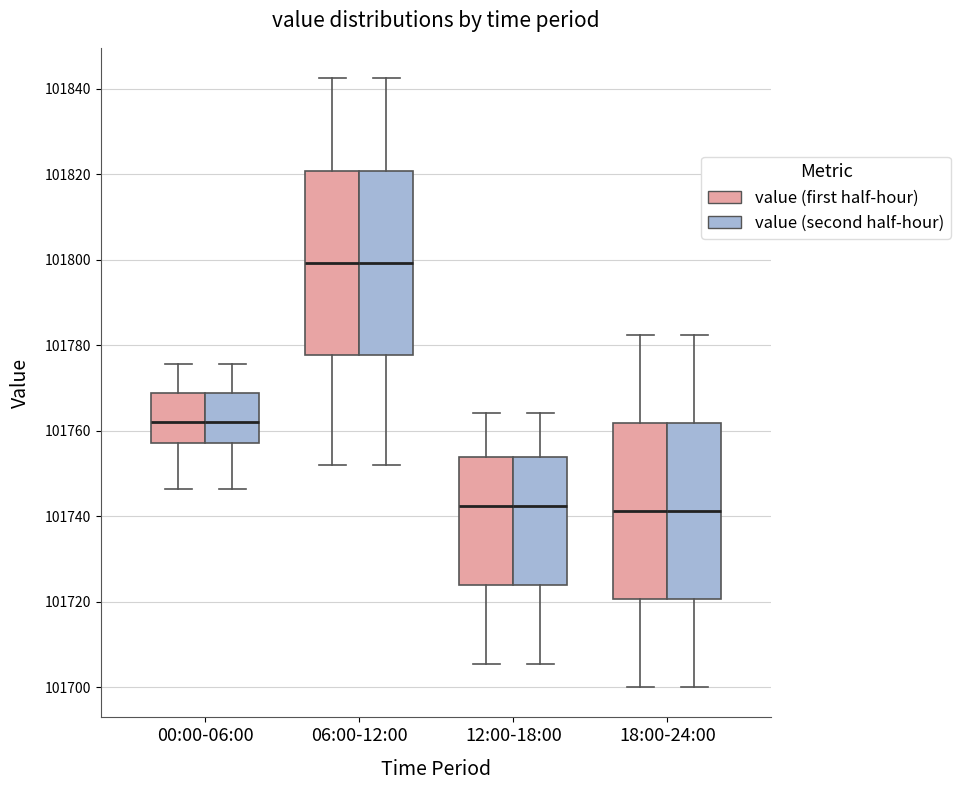

Reading left to right, read every box against the y-axis: the position of its median line, the range the box covers, and the ends of its whiskers. The values are not printed on the chart, so give them approximately, as read against the axis.

00:00-06:00 (value (first half-hour)): median 101762, box 101758 to 101768, whiskers 101746 to 101776
00:00-06:00 (value (second half-hour)): median 101762, box 101758 to 101768, whiskers 101746 to 101776
06:00-12:00 (value (first half-hour)): median 101800, box 101778 to 101820, whiskers 101752 to 101842
06:00-12:00 (value (second half-hour)): median 101800, box 101778 to 101820, whiskers 101752 to 101842
12:00-18:00 (value (first half-hour)): median 101742, box 101724 to 101754, whiskers 101706 to 101764
12:00-18:00 (value (second half-hour)): median 101742, box 101724 to 101754, whiskers 101706 to 101764
18:00-24:00 (value (first half-hour)): median 101742, box 101720 to 101762, whiskers 101700 to 101782
18:00-24:00 (value (second half-hour)): median 101742, box 101720 to 101762, whiskers 101700 to 101782